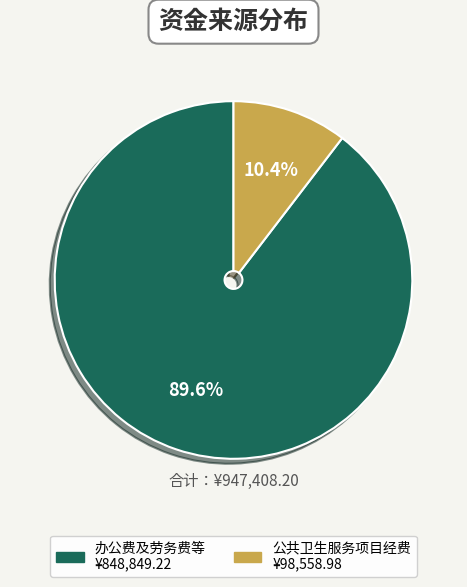

Count the number of slices in the pie.

2